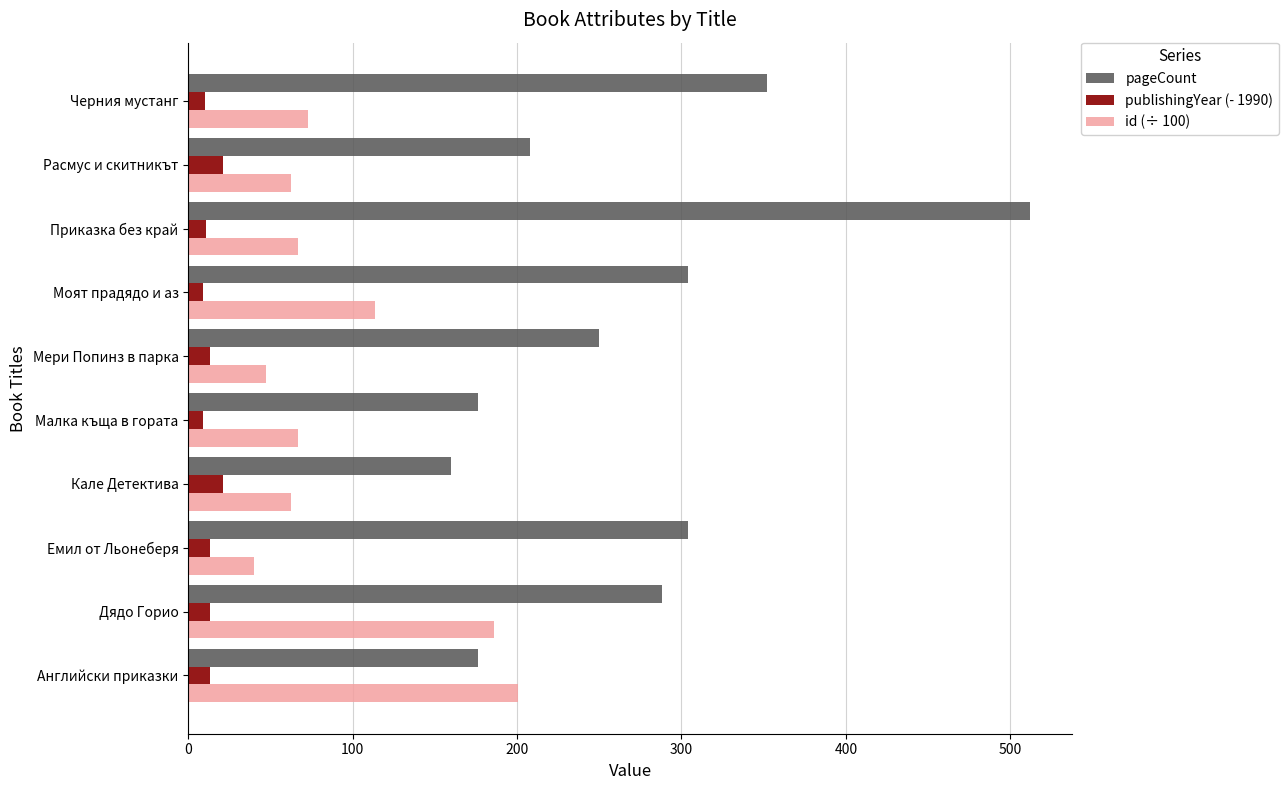

Count the number of data series in this chart.

3